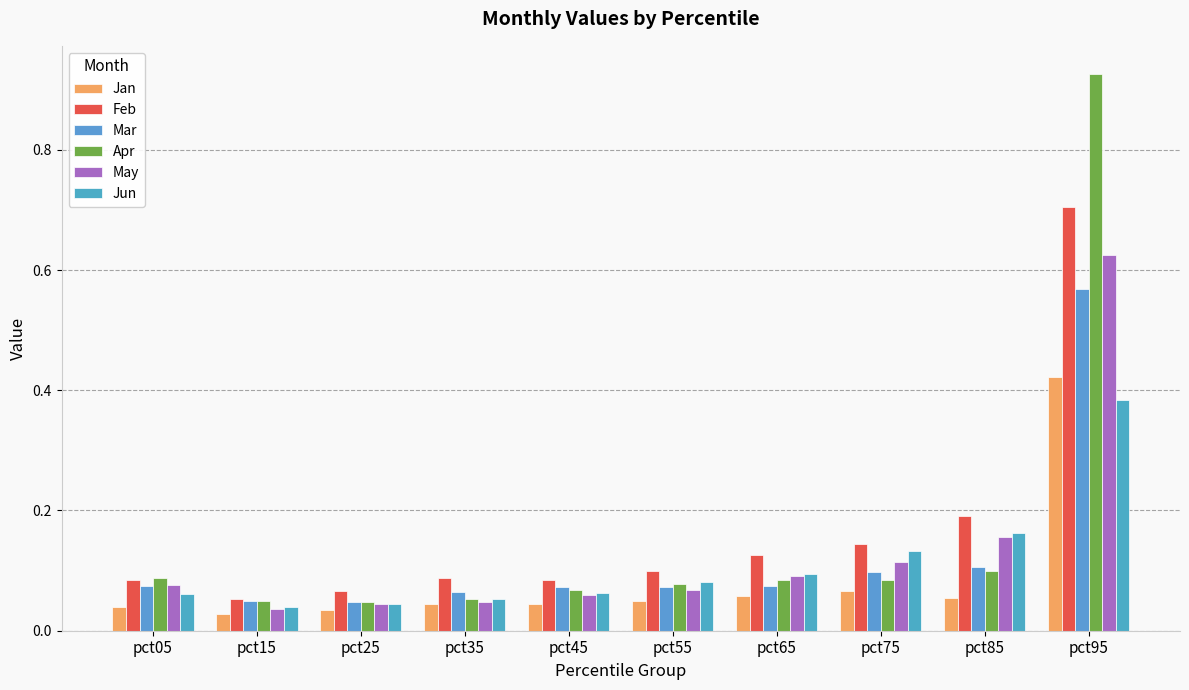

Is the value of Apr at pct25 greater than the value of Feb at pct45?

No